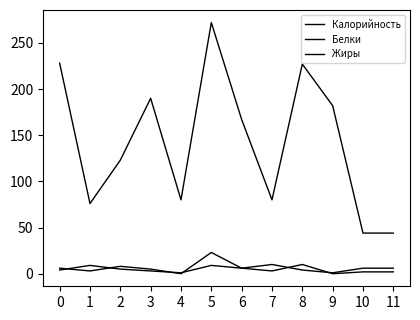

Does the chart have visible grid lines?

No